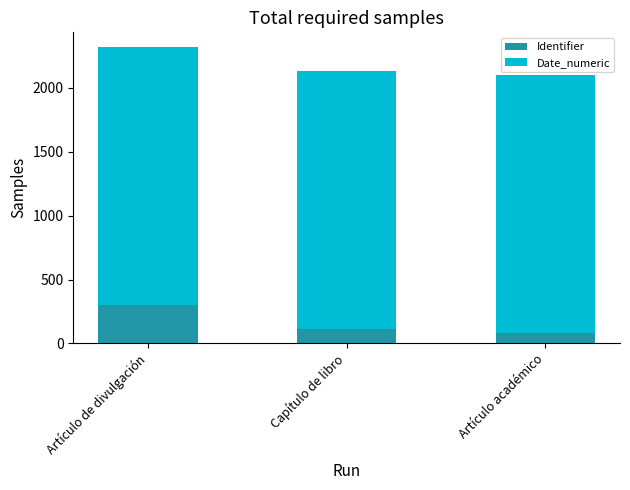

At which category is the sum across all series the highest?

Artículo de divulgación